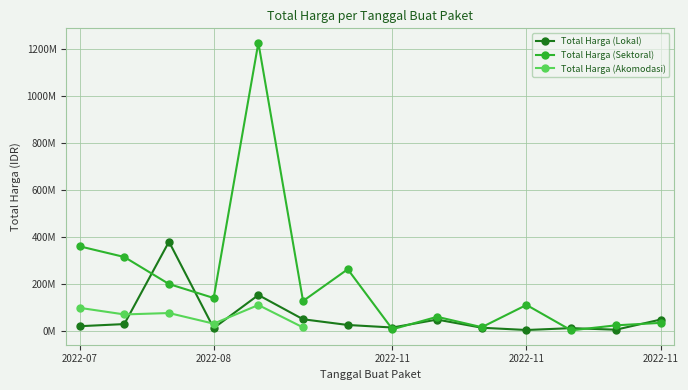

What is the difference between the Total Harga (Sektoral) values at 7 and 9?

8851200.0